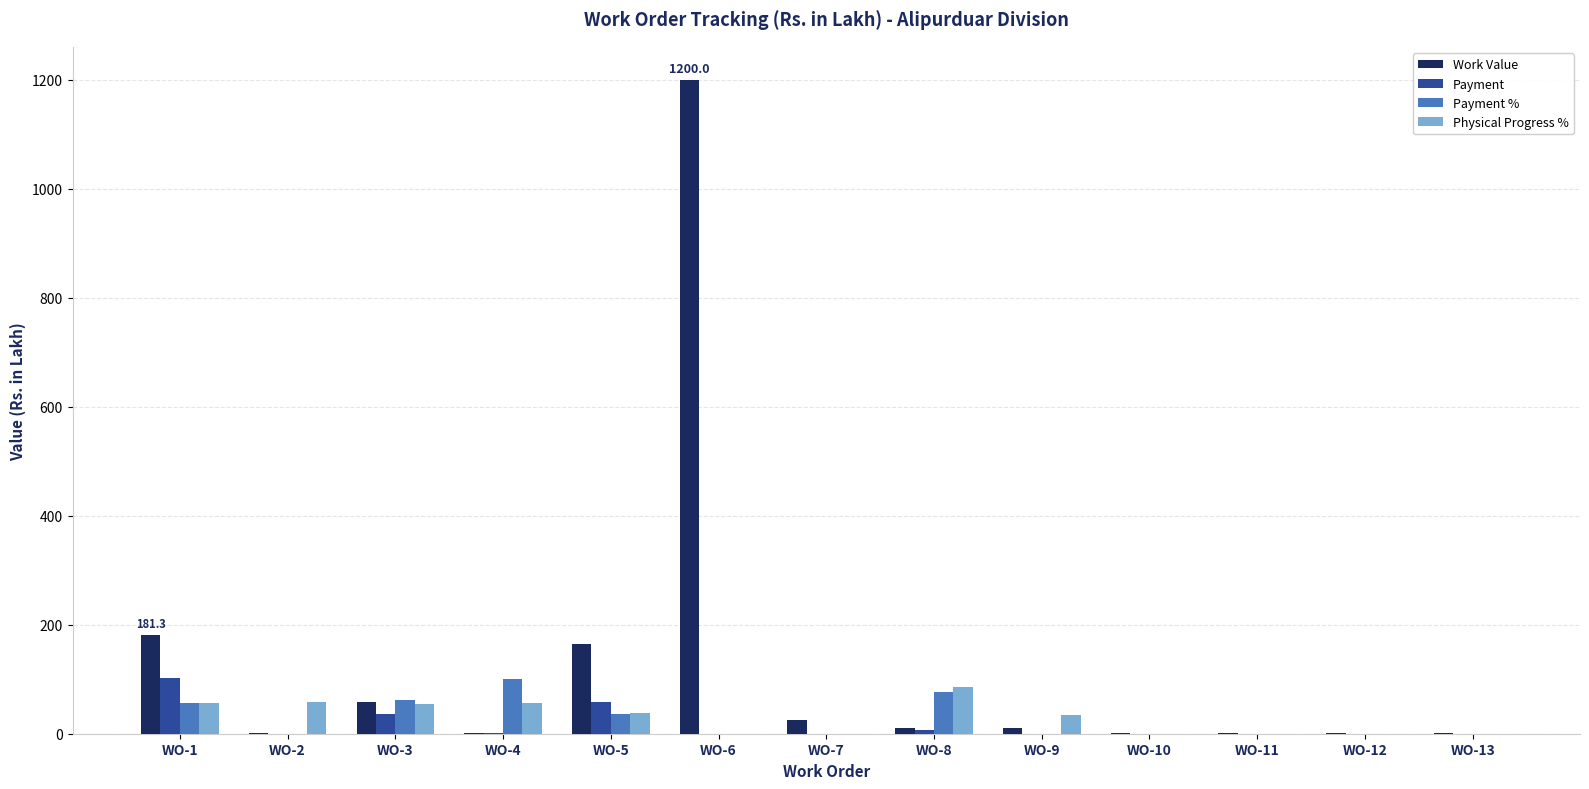

How many series are shown in this chart?

4